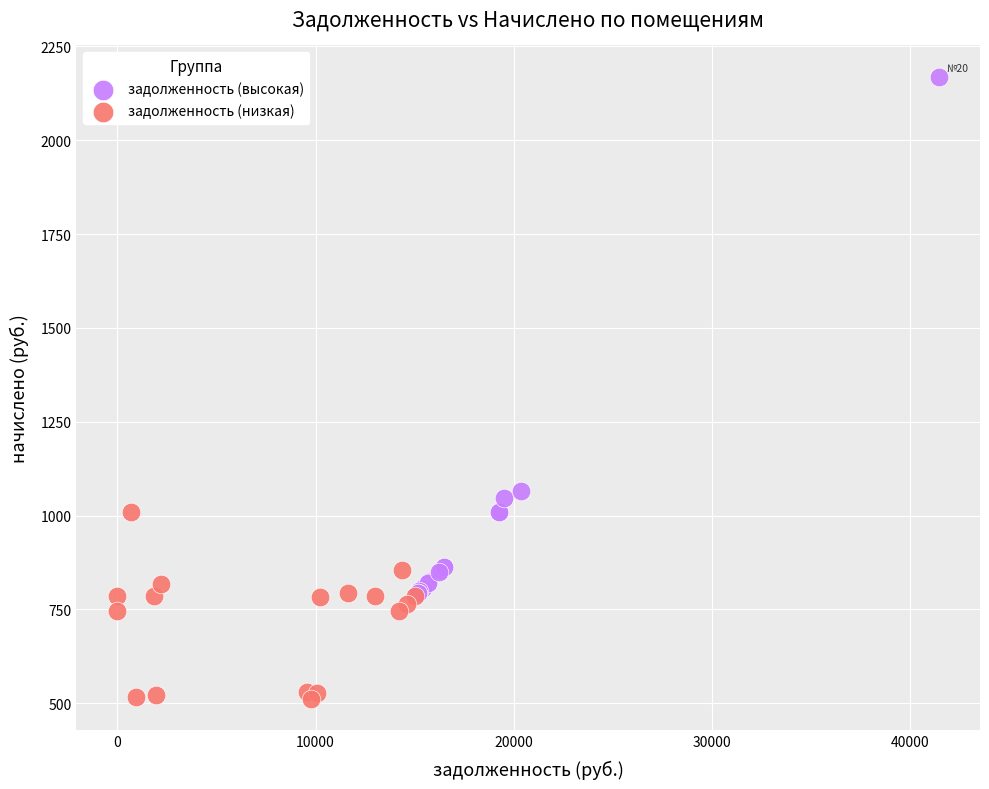

Which series contains the lowest Y value?

задолженность (низкая)